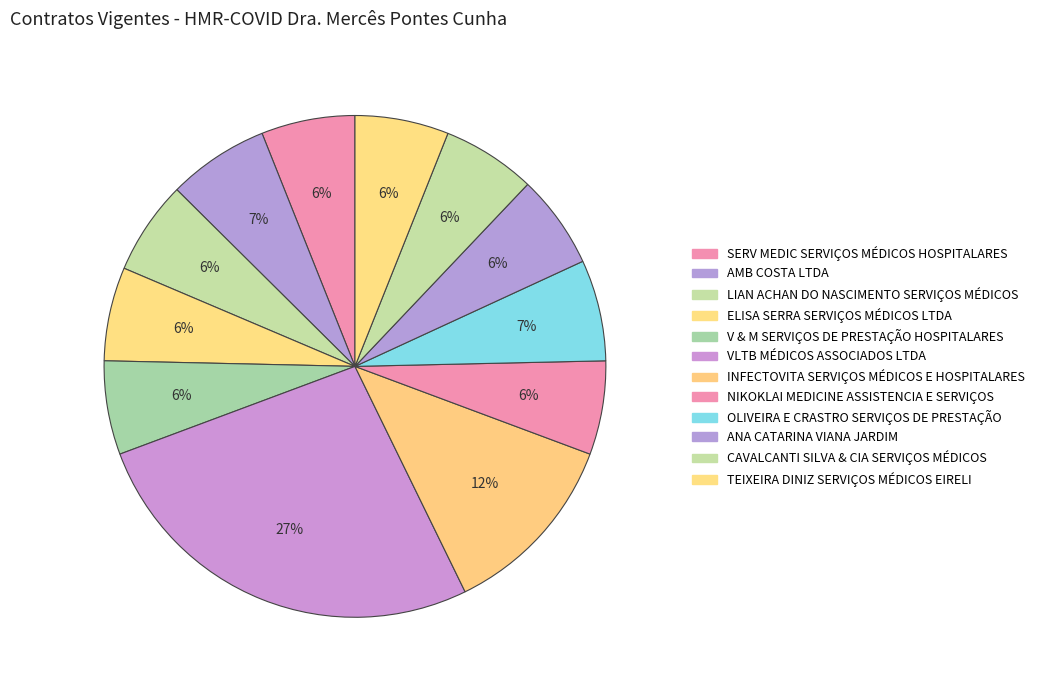

Which category has the biggest portion of the pie?

VLTB MÉDICOS ASSOCIADOS LTDA